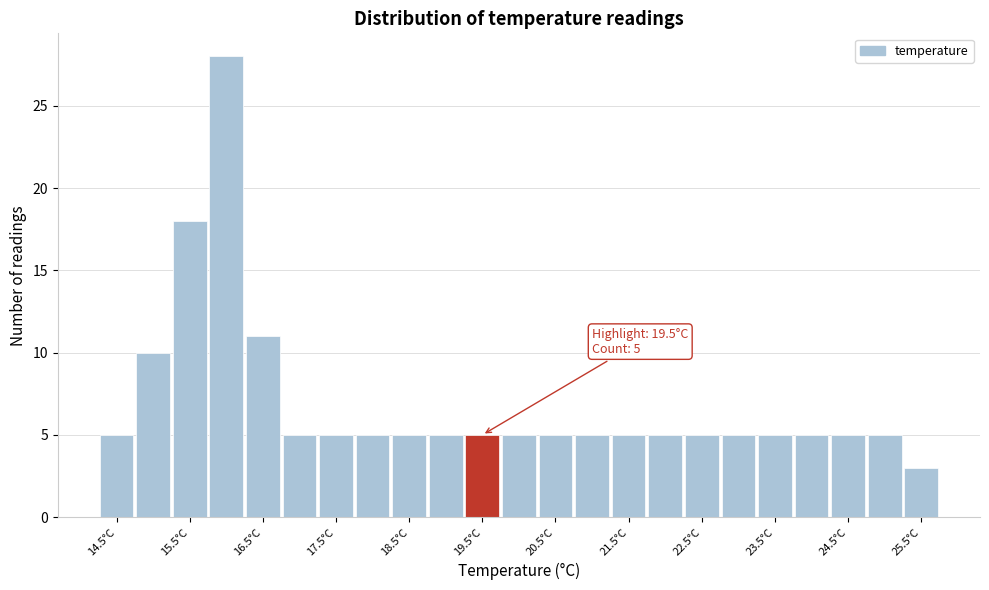

Which range on the x-axis has the tallest bar?

15.75 to 16.25